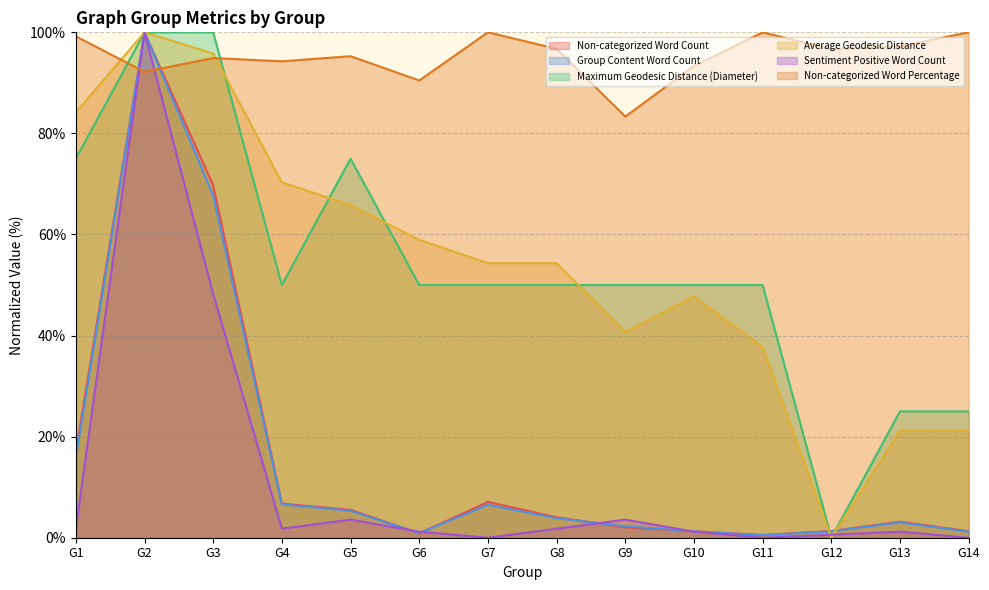

How many intersections are there between Average Geodesic Distance and Sentiment Positive Word Count?

2